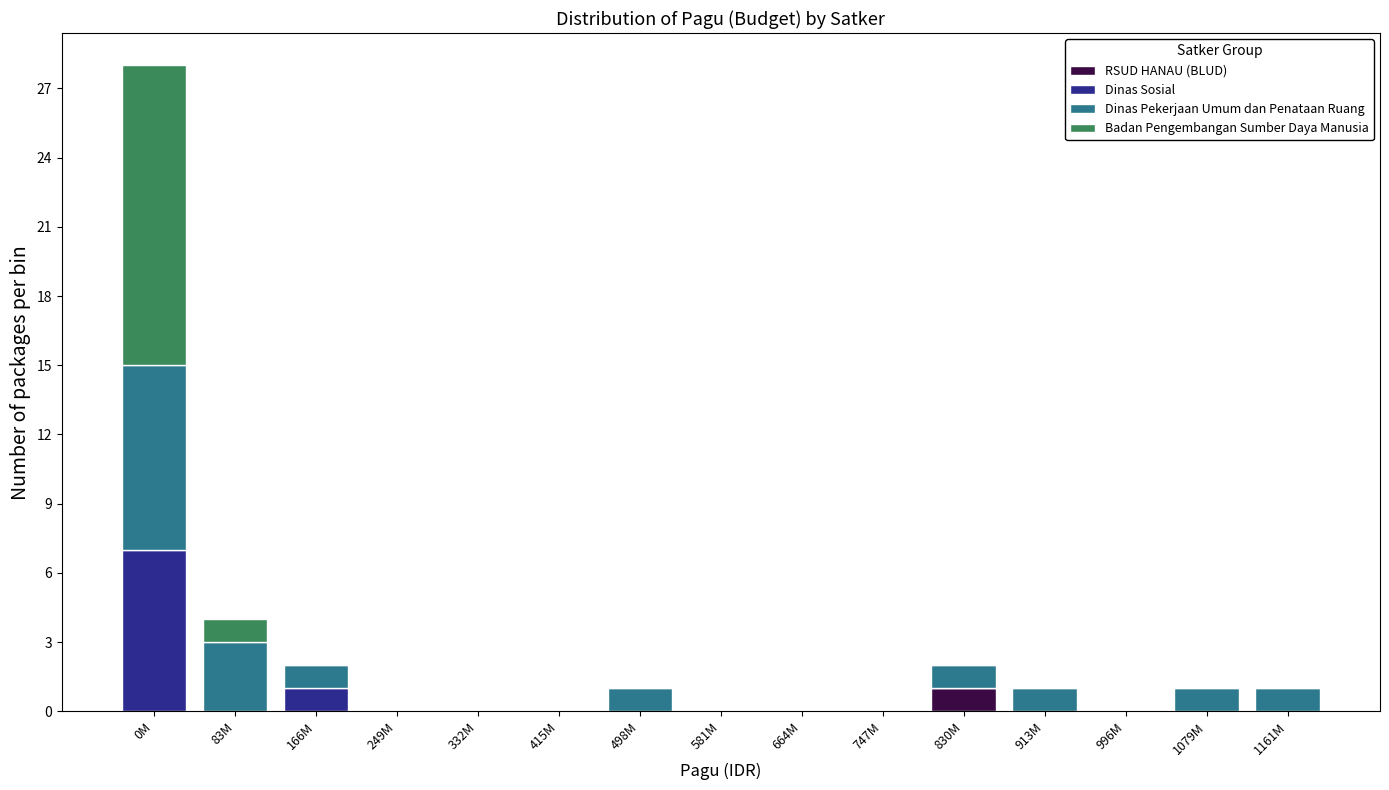

At which category is the sum across all series the highest?

0M